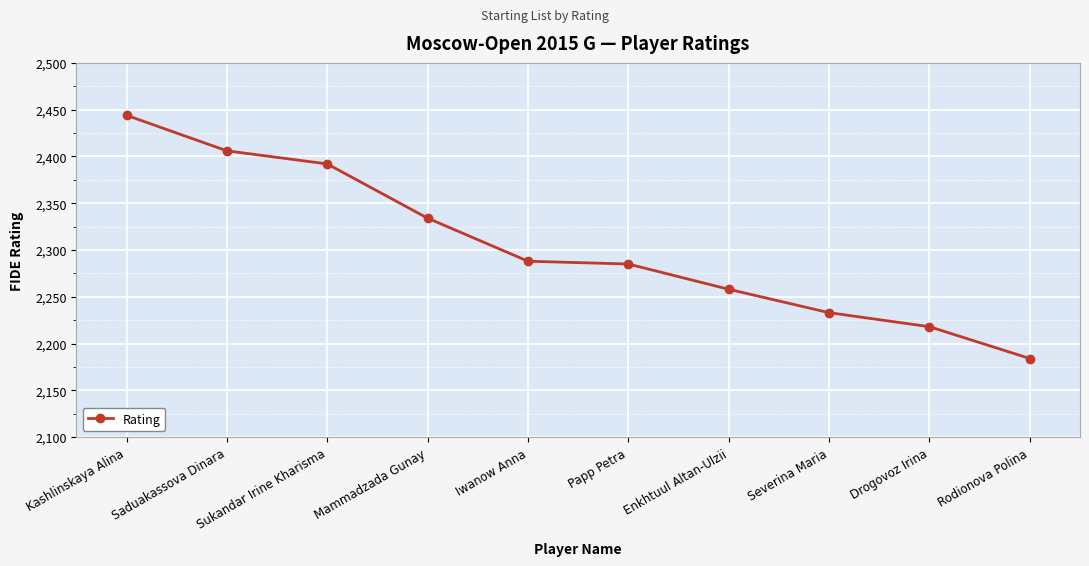

What is the change in value from Sukandar Irine Kharisma to Rodionova Polina?

-208